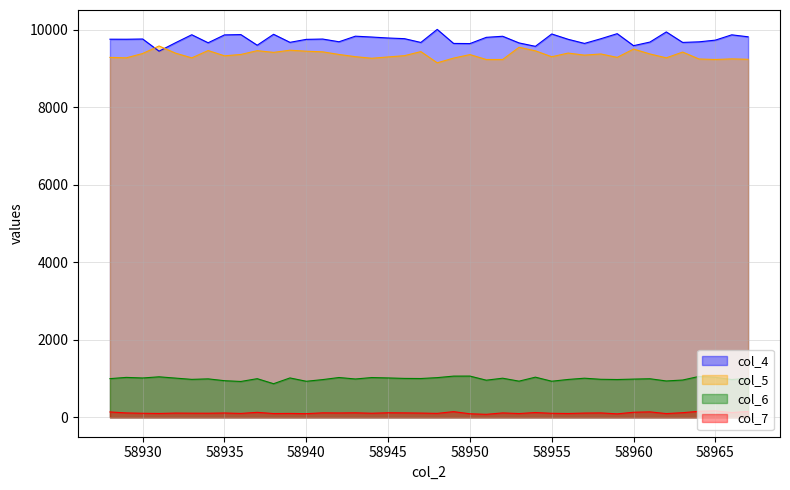

The value of col_4 at 58955 is 14454. True or false?

False